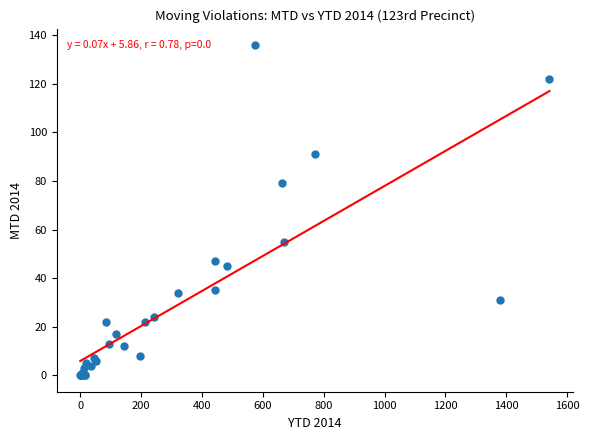

What Y value in the scatter plot is closest to 68?

79